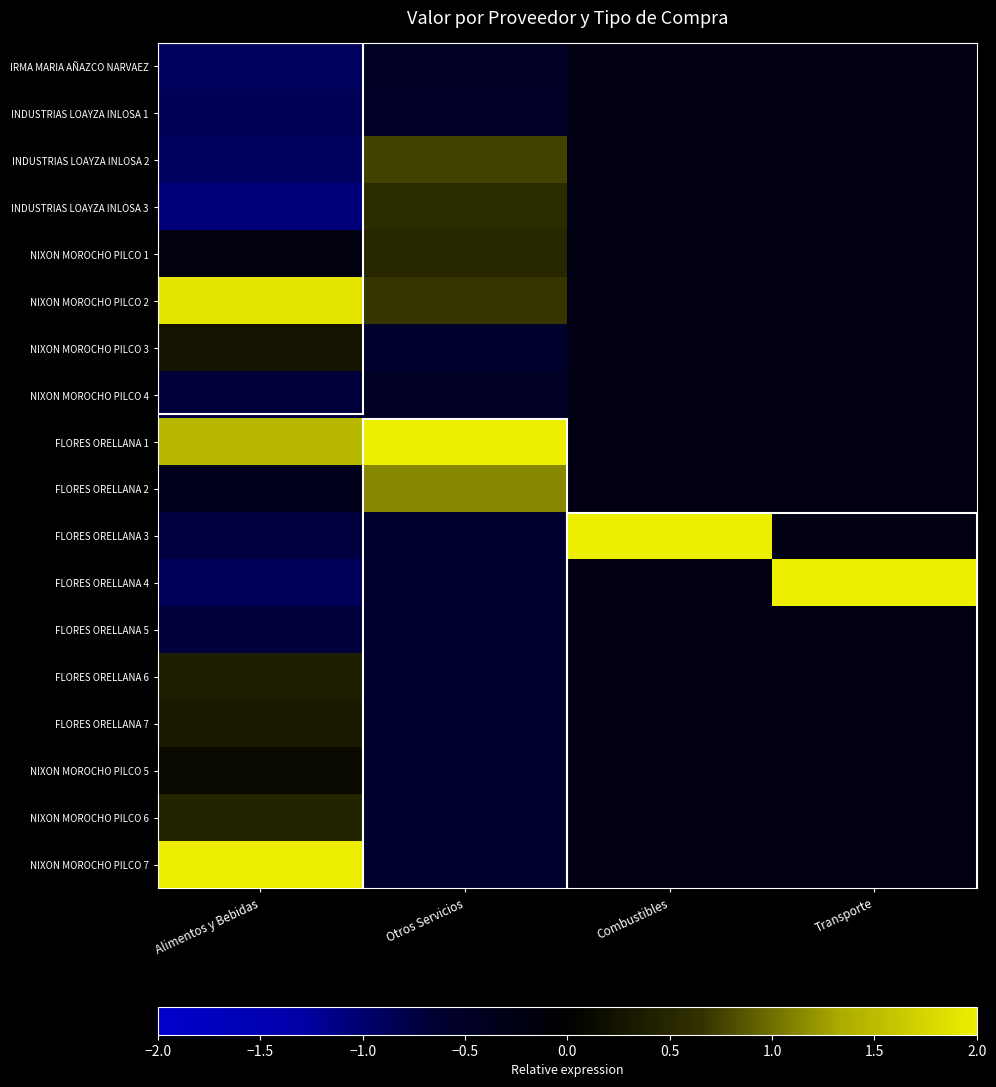

Which category has the highest value across all series?

Combustibles